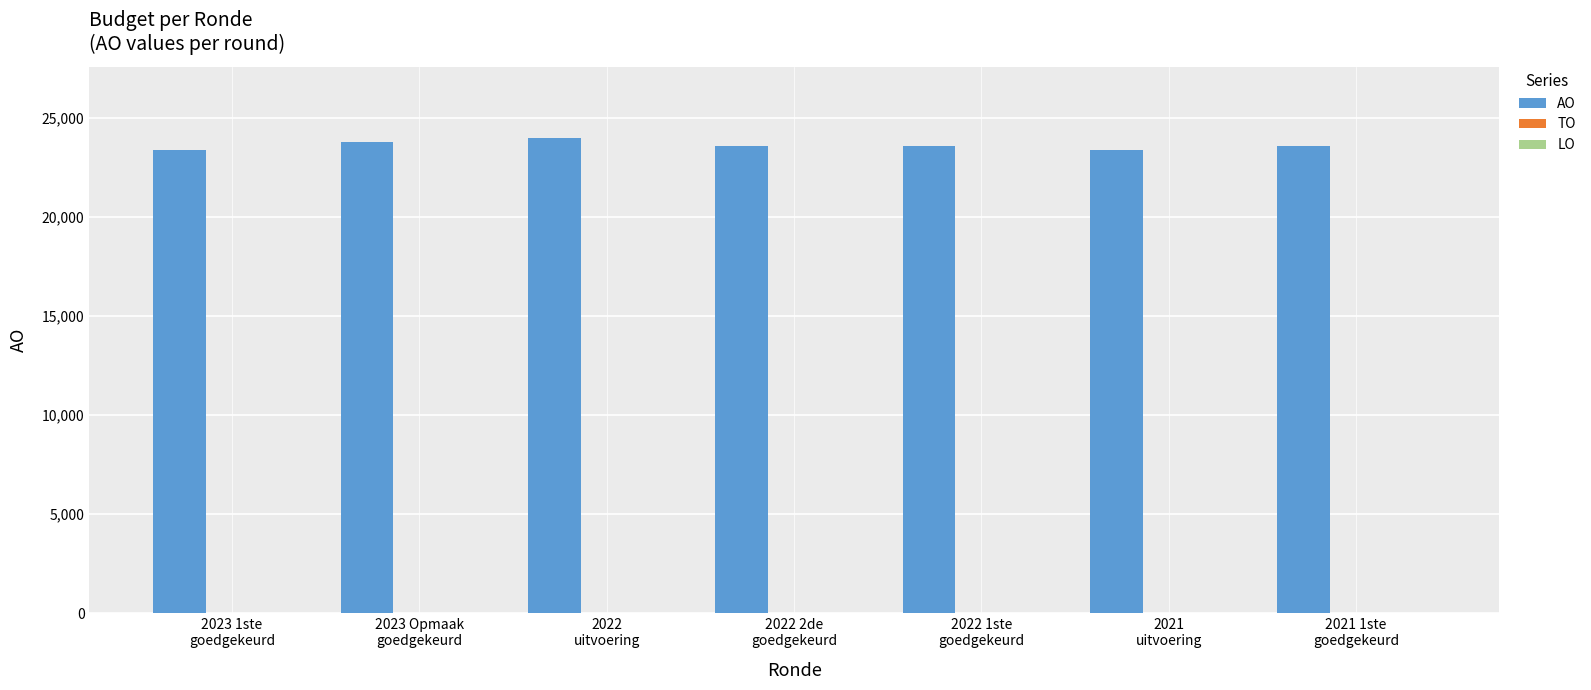

What is the maximum value shown in the chart?

23967